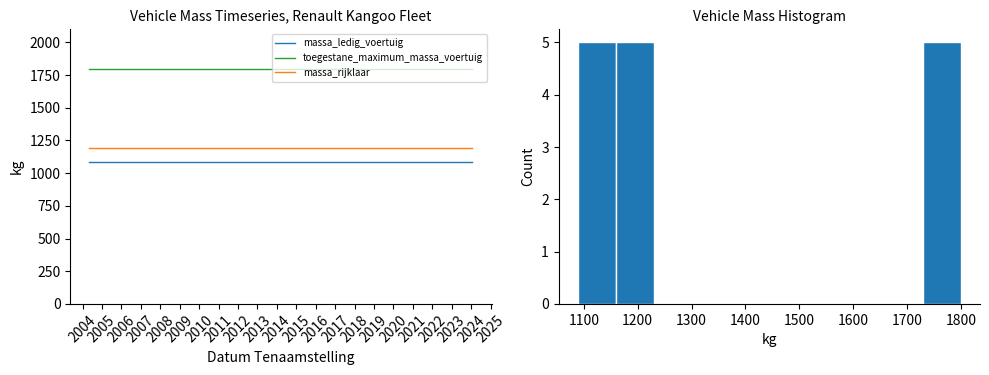

True or false: toegestane_maximum_massa_voertuig and massa_ledig_voertuig intersect in this chart.

False